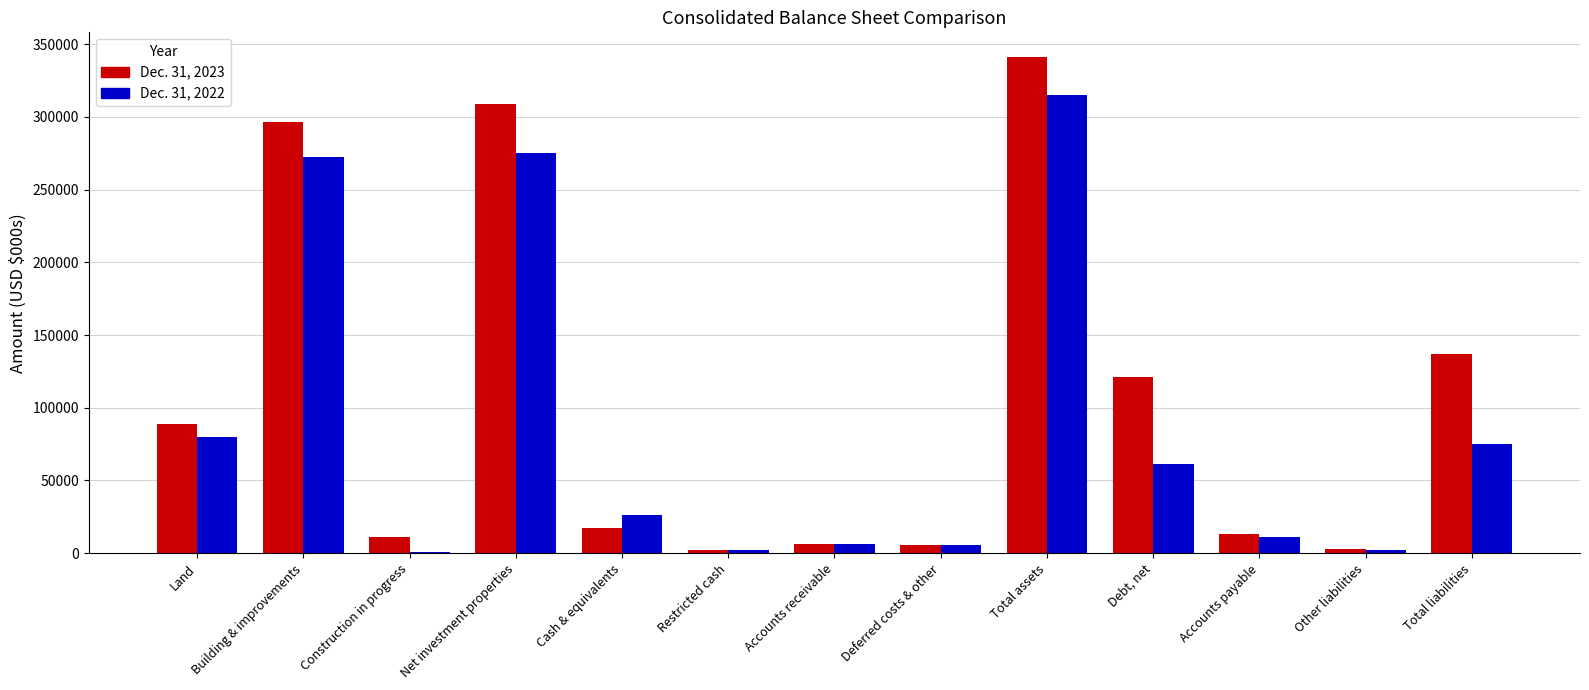

How many series are shown in this chart?

2